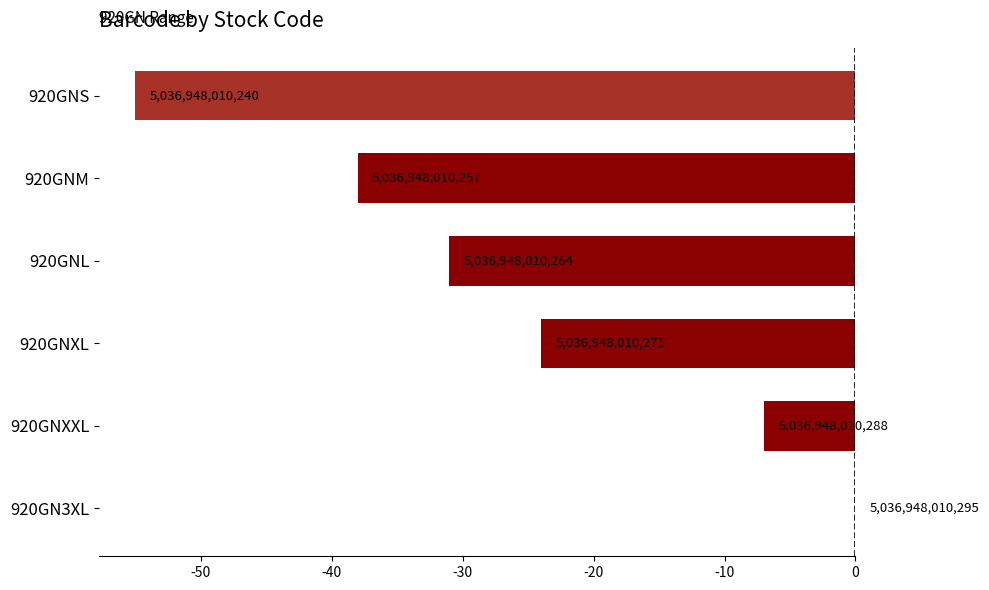

Does the chart contain any negative values?

Yes